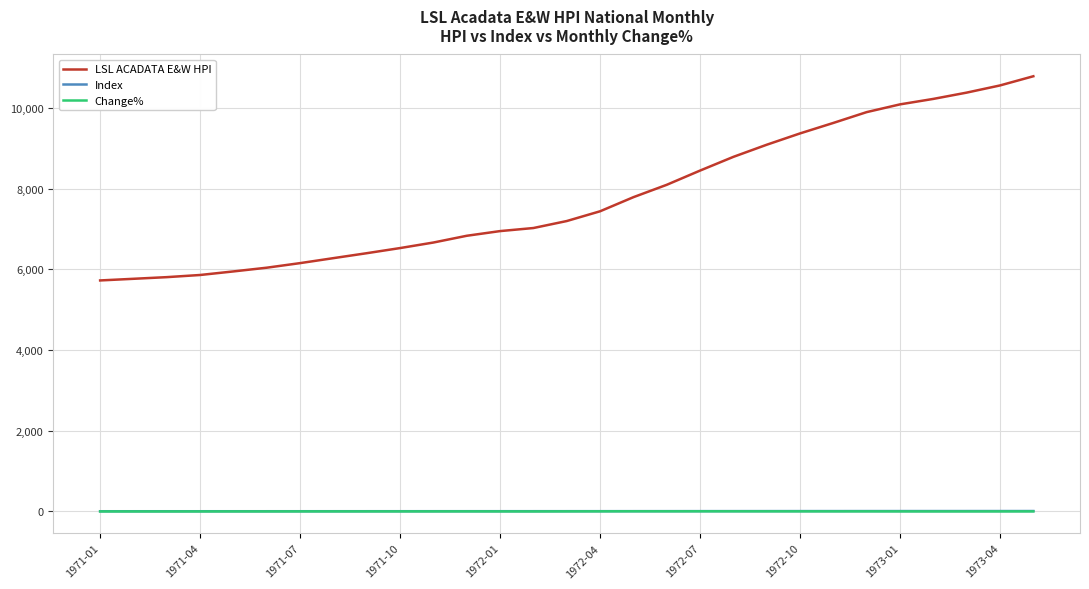

True or false: Change% and LSL ACADATA E&W HPI cross at least once.

False